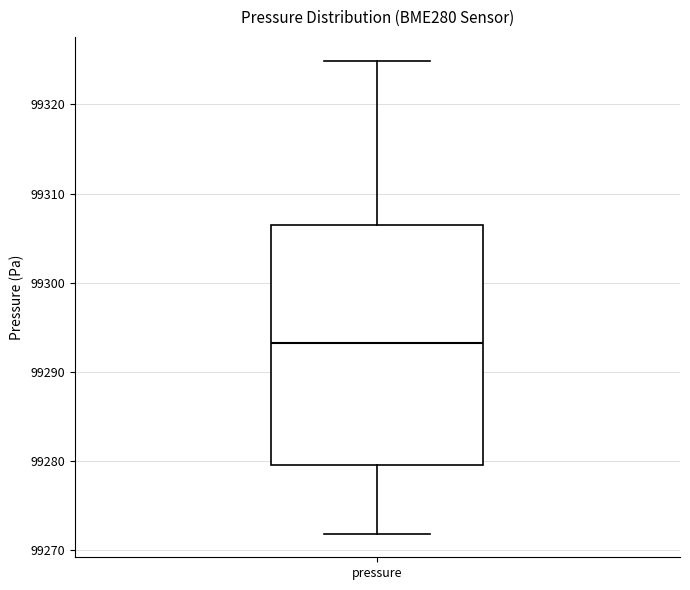

Transcribe this box plot: give where the median line is, the range the box spans, and where the two whiskers end, as read against the y-axis. The values are not printed on the chart, so give them approximately, as read against the axis.

median 99293, box 99280 to 99306, whiskers 99272 to 99325